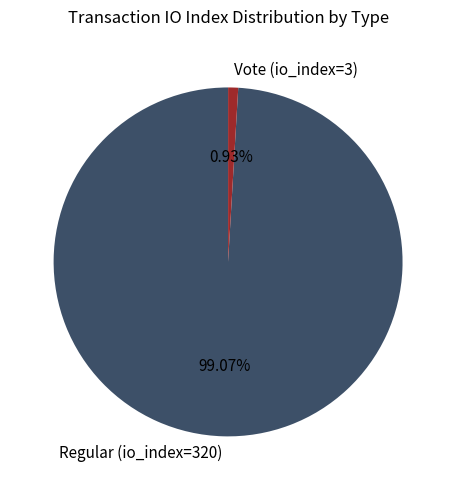

What is the majority slice?

Regular (io_index=320)